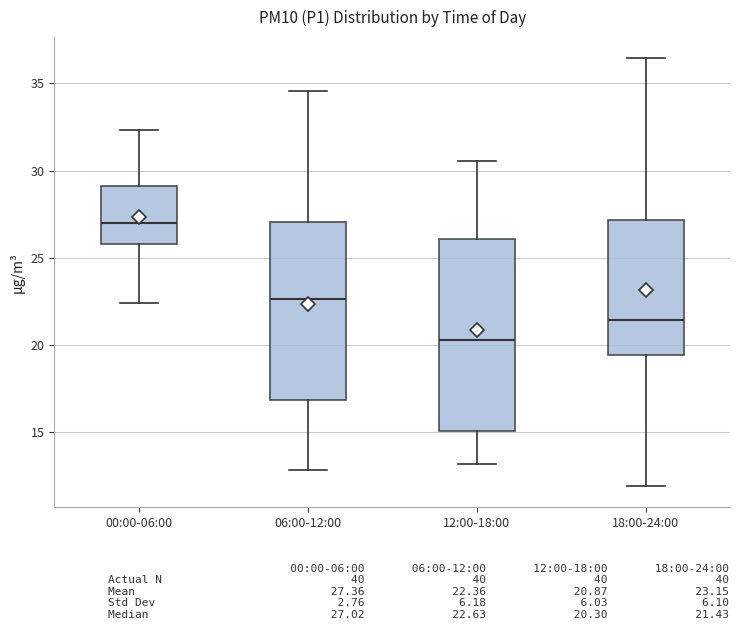

Which box has the highest median line?

00:00-06:00